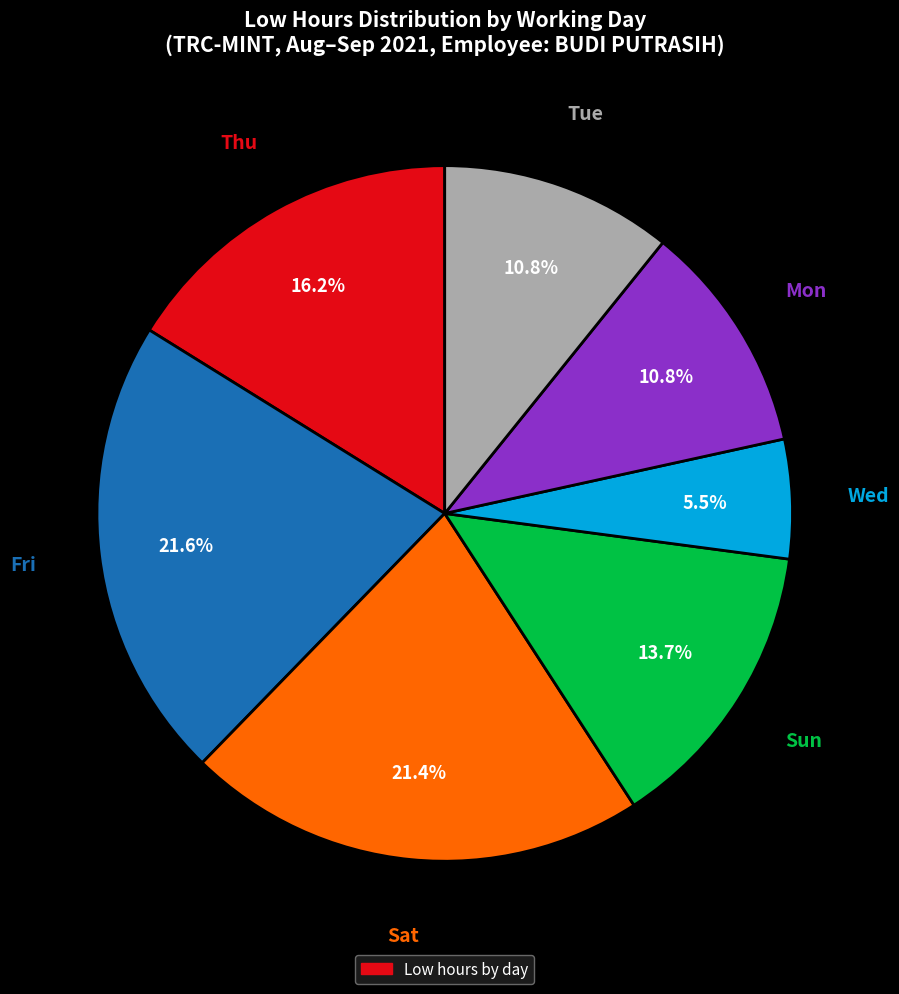

How many segments does this pie chart have?

7